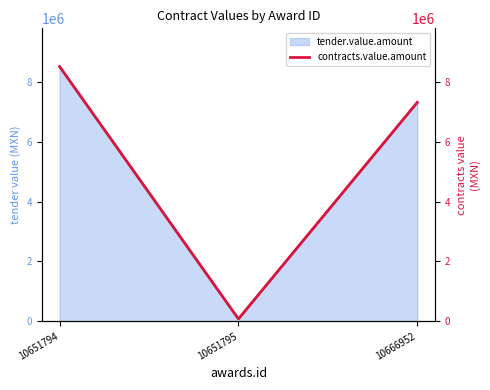

What is the maximum value shown in the chart?

8510742.9